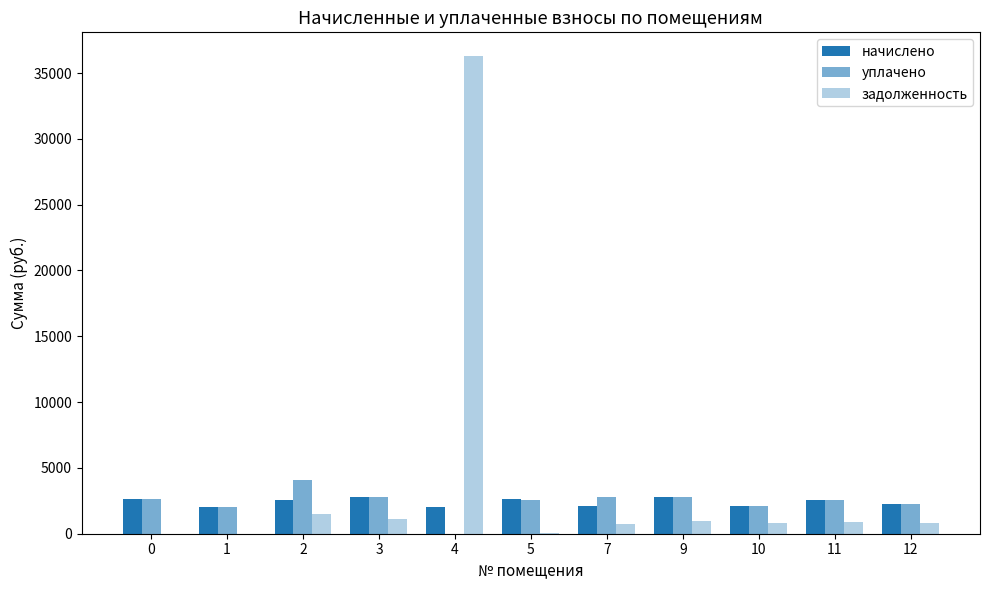

How many series are shown in this chart?

3